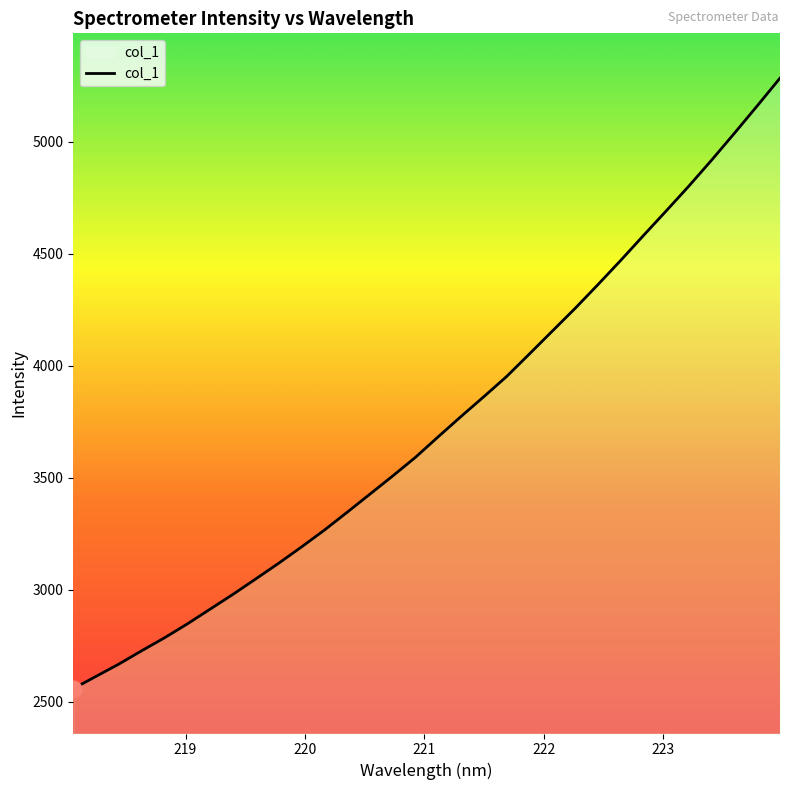

How many categories are shown in the chart?

32